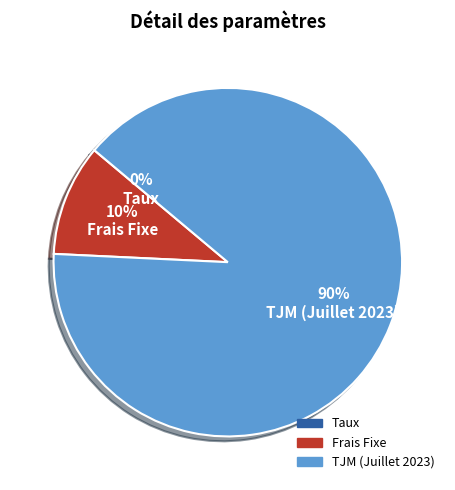

Is there a majority slice in this chart?

Yes